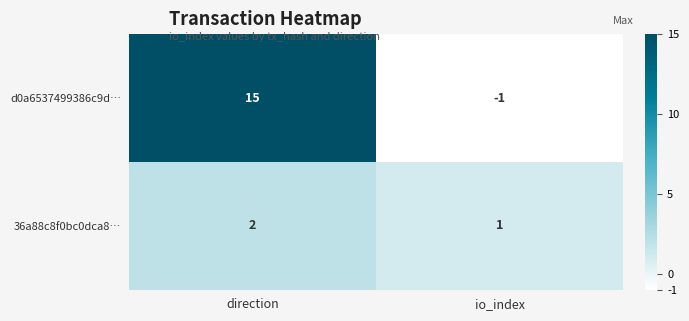

What is the smallest value displayed?

-1